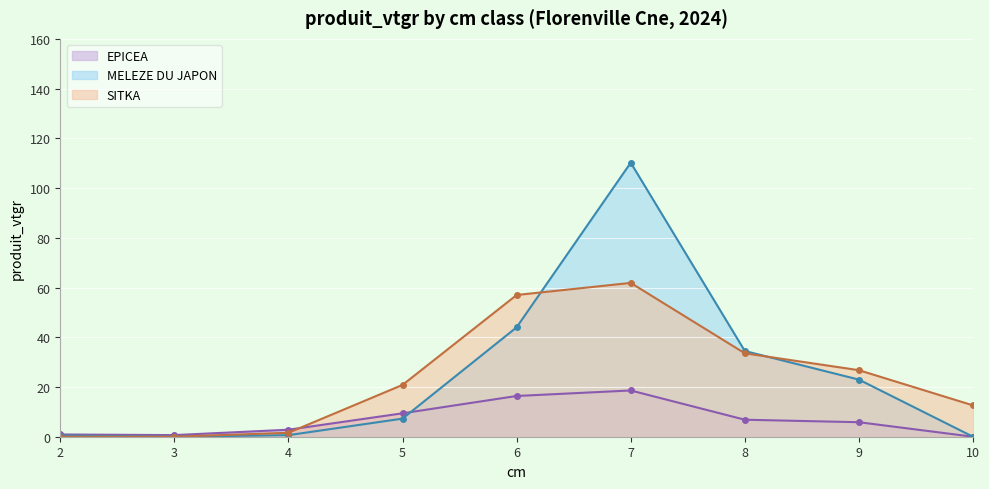

Which series changed the most between 3 and 5?

SITKA